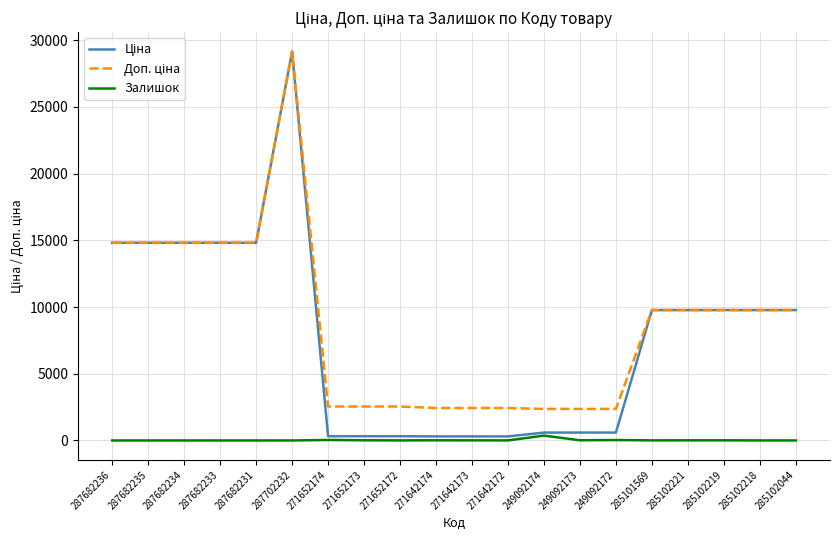

At which category is the sum across all series the highest?

287702232